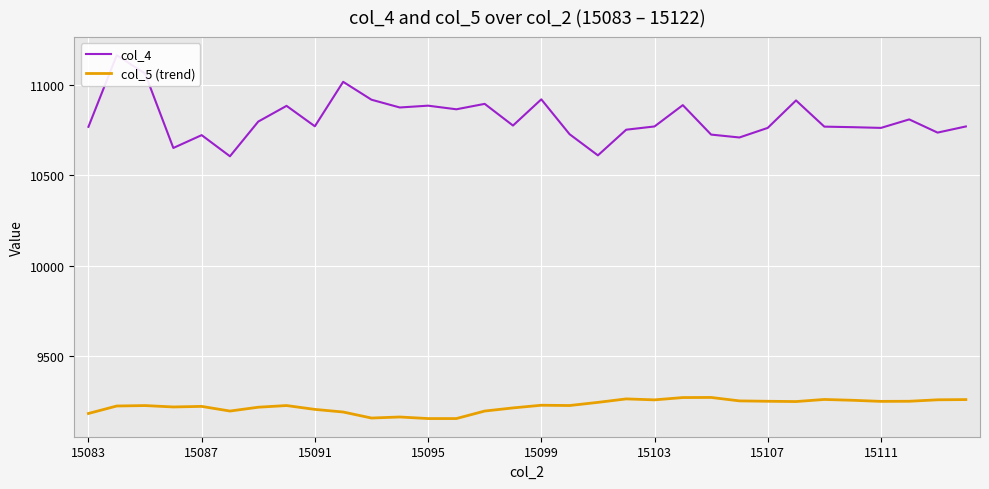

The value of col_5 (trend) at 15087 is 9221.9. True or false?

True